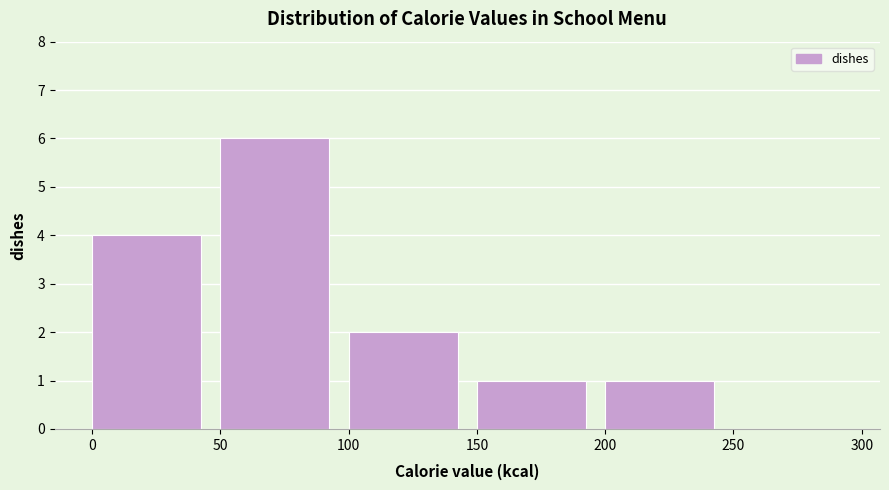

Reading left to right, transcribe this chart: for each bar, give the range it covers on the x-axis and its height. The values are not printed on the chart, so give them approximately, as read against the axis.

0 to 50: 4
50 to 100: 6
100 to 150: 2
150 to 200: 1
200 to 250: 1
250 to 300: 0